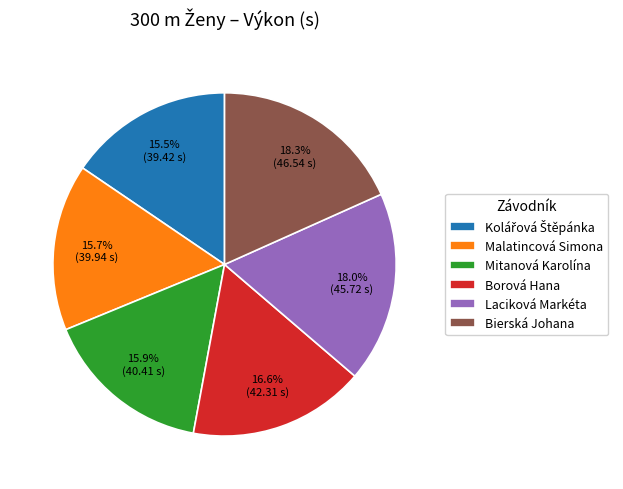

Count the number of slices in the pie.

6